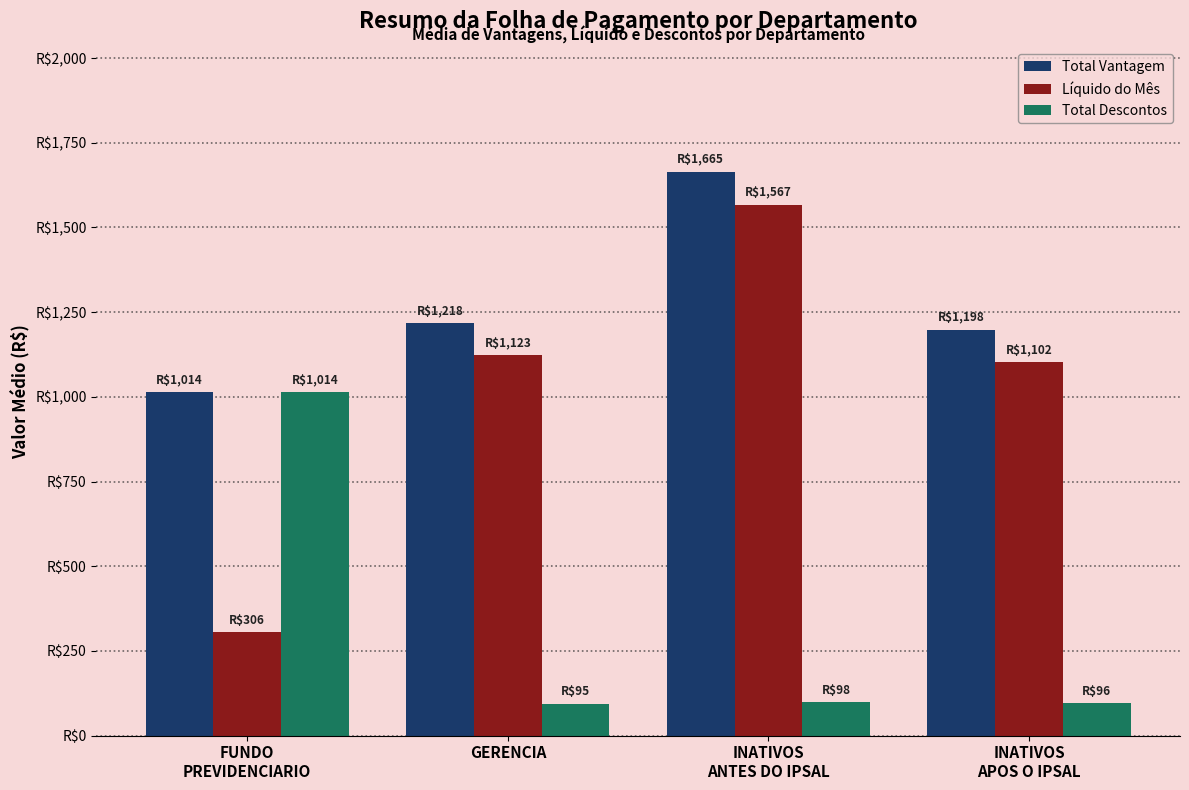

Does the chart contain any negative values?

No